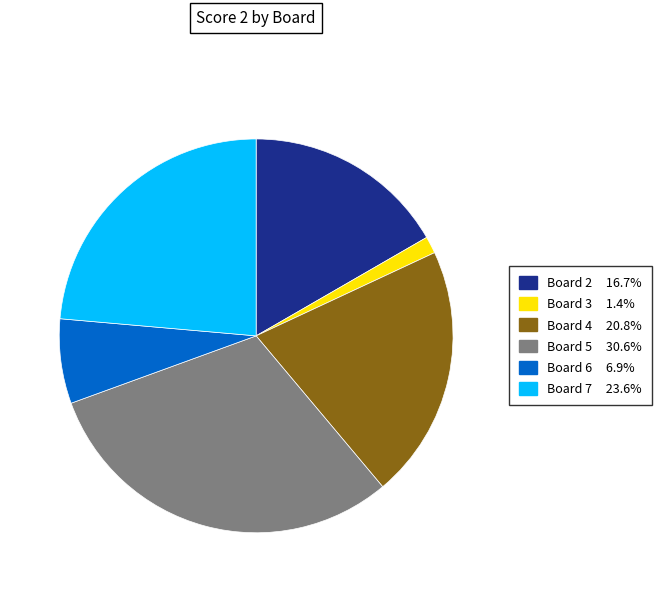

Is there any slice that represents more than half of the pie?

No